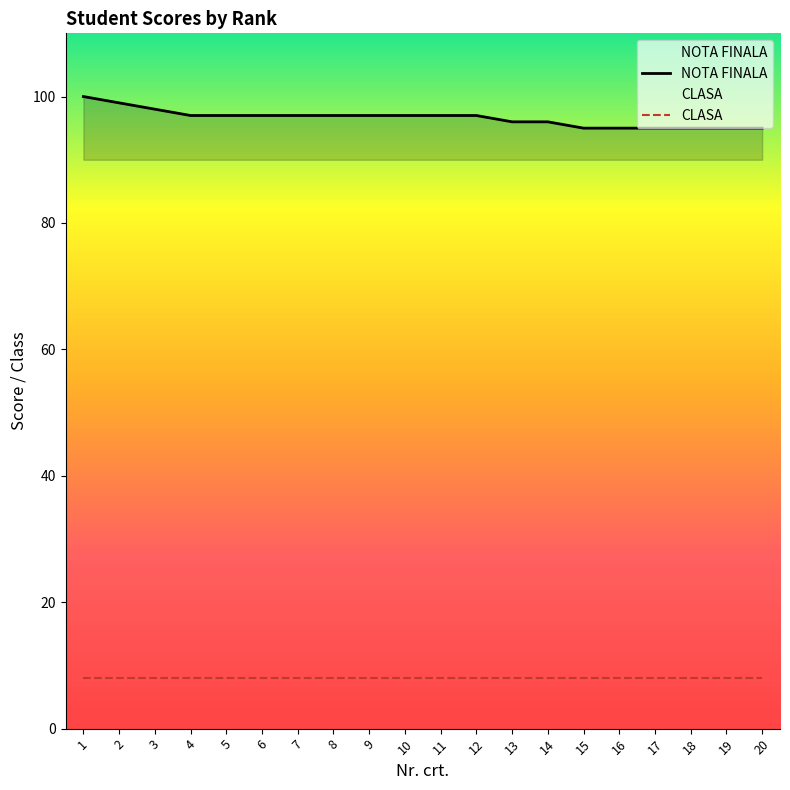

Rank the categories by NOTA FINALA value from lowest to highest.

15, 16, 17, 18, 19, 20, 13, 14, 4, 5, 6, 7, 8, 9, 10, 11, 12, 3, 2, 1